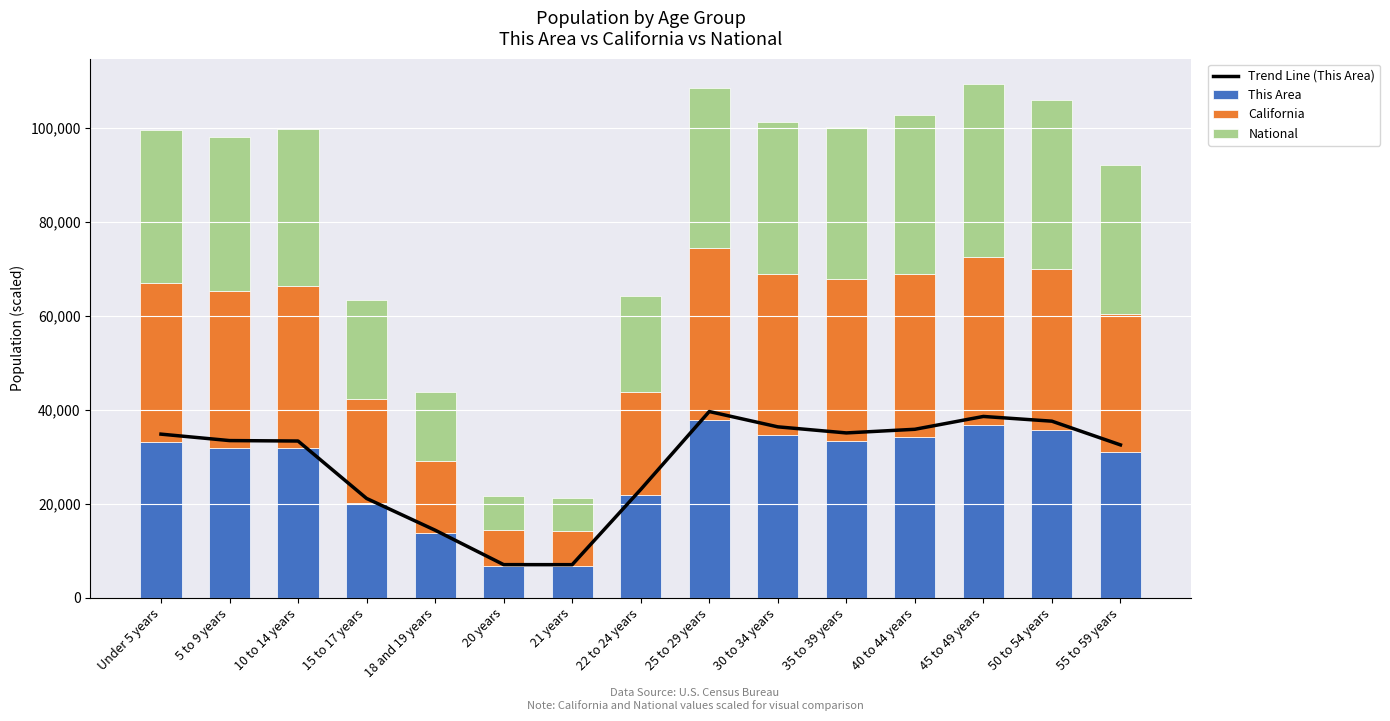

Which label corresponds to the smallest value in the chart?

21 years